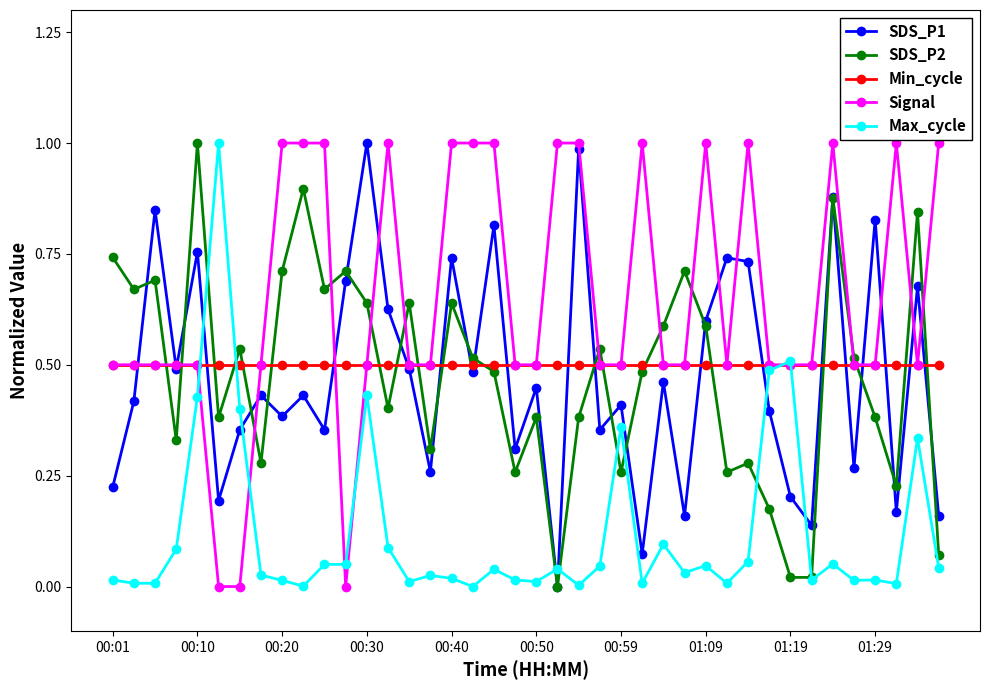

Which series has the largest total across all categories?

Signal